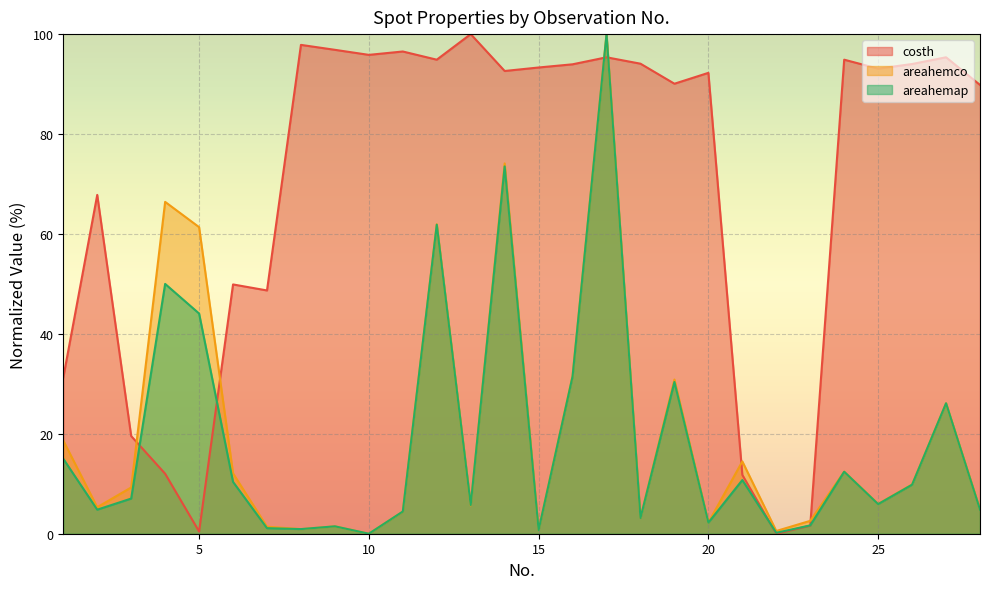

What is the highest value of the areahemap series?

100.0